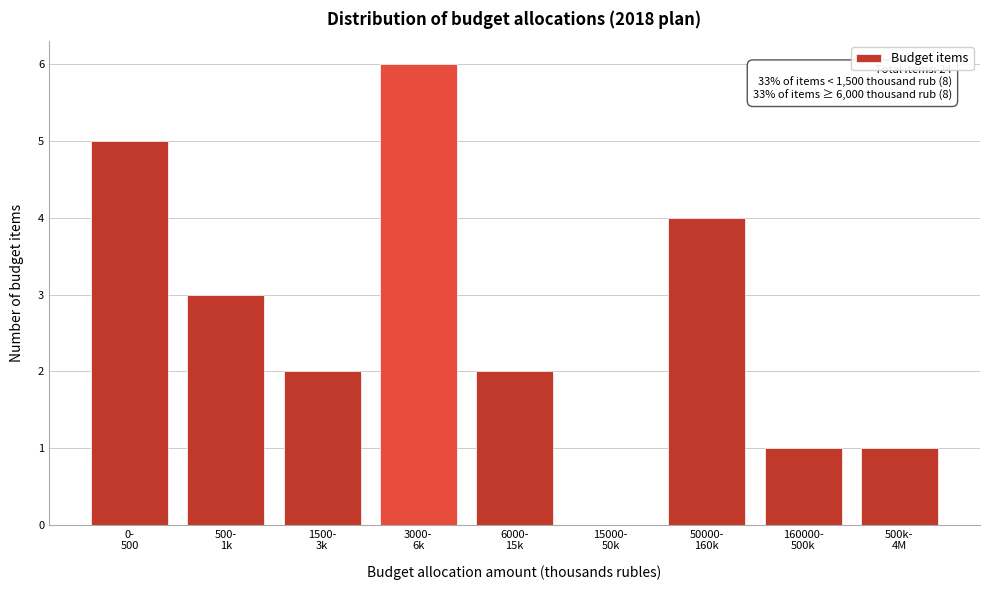

What is the maximum value shown in the chart?

6